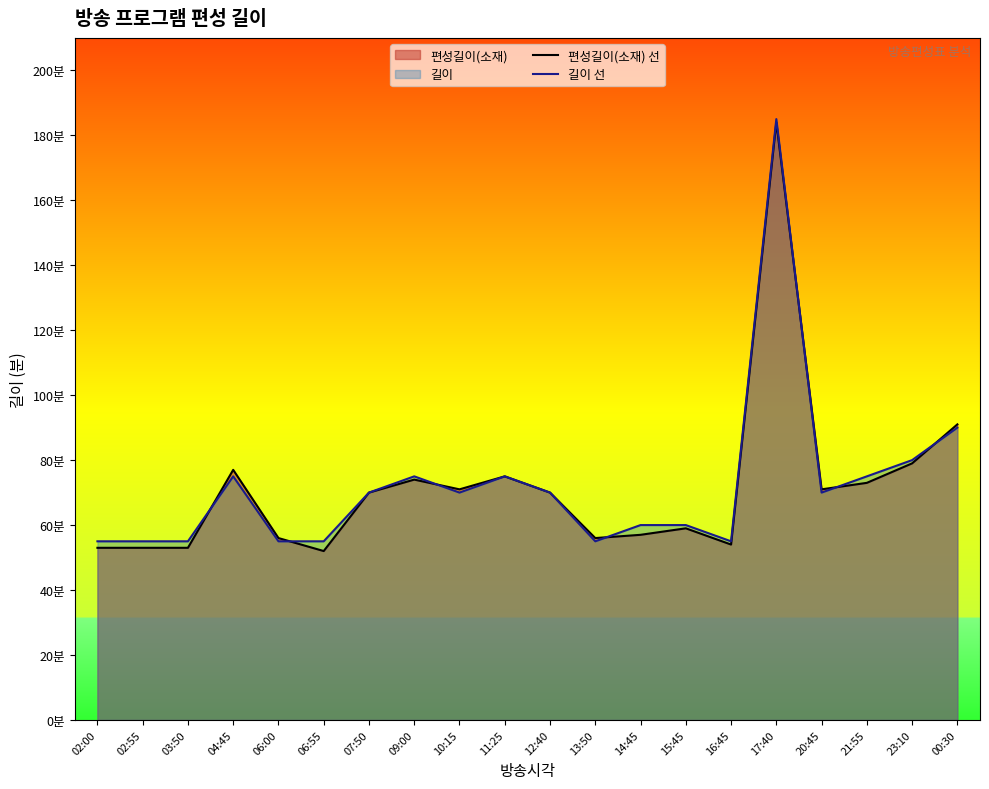

Between 02:00 and 14:45, which series saw the biggest shift?

길이 선